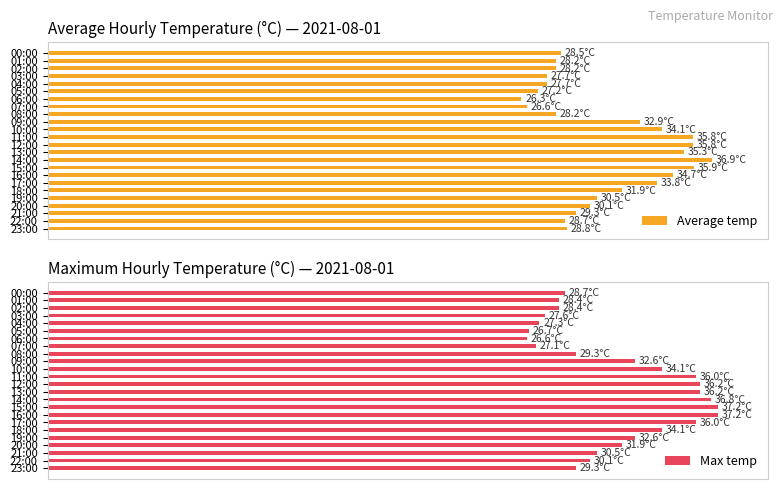

Are the bars grouped side by side (vs. stacked)?

Yes